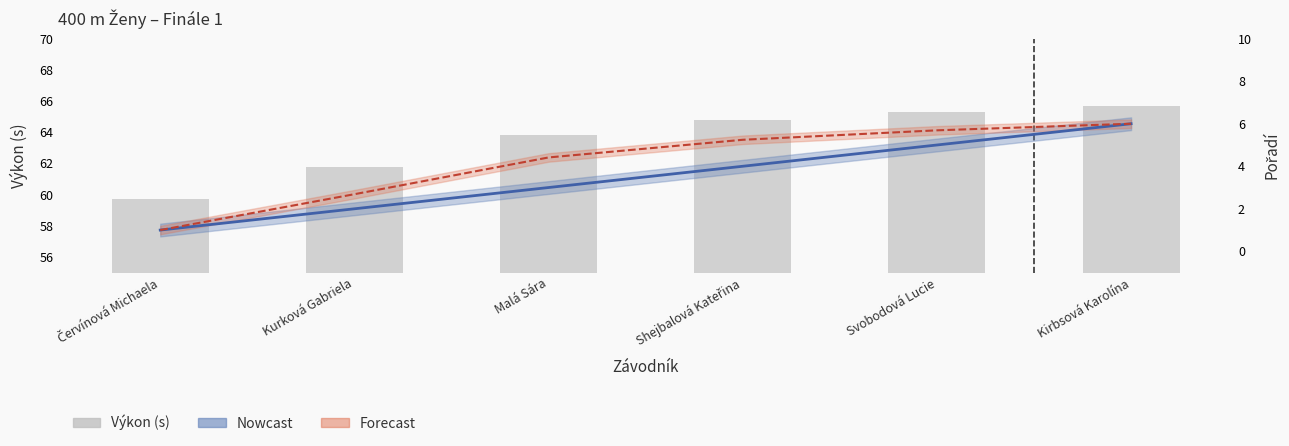

Reading left to right, list all the values displayed in this chart.

Červínová Michaela=59.7	Kurková Gabriela=61.7	Malá Sára=63.8	Shejbalová Kateřina=64.8	Svobodová Lucie=65.3	Kirbsová Karolína=65.7